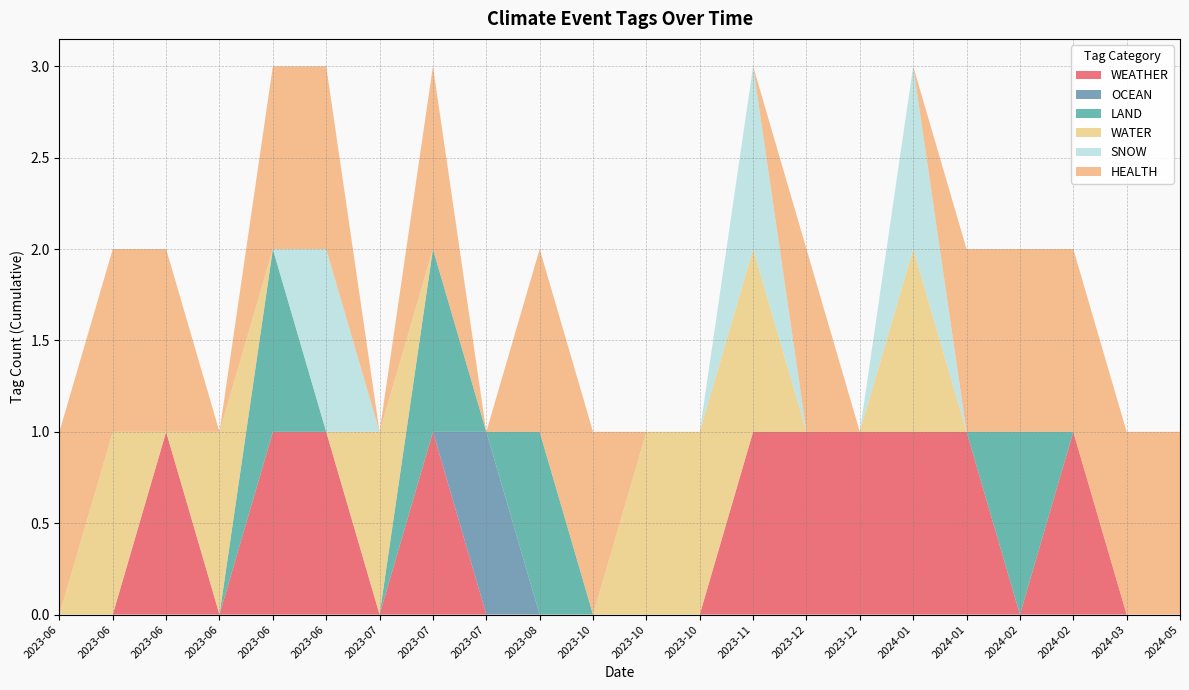

Reading left to right, list all the values displayed in this chart.

WEATHER: 2024-05-07=0	2024-03-06=0	2024-02-15=1	2024-02-01=0	2024-01-11=1	2024-01-08=1	2023-12-07=1	2023-12-04=1	2023-11-01=1	2023-10-26=0	2023-10-26=0	2023-10-02=0	2023-08-28=0	2023-07-20=0	2023-07-16=1	2023-07-07=0	2023-06-29=1	2023-06-23=1	2023-06-21=0	2023-06-15=1	2023-06-07=0	2023-06-01=0
OCEAN: 2024-05-07=0	2024-03-06=0	2024-02-15=0	2024-02-01=0	2024-01-11=0	2024-01-08=0	2023-12-07=0	2023-12-04=0	2023-11-01=0	2023-10-26=0	2023-10-26=0	2023-10-02=0	2023-08-28=0	2023-07-20=1	2023-07-16=0	2023-07-07=0	2023-06-29=0	2023-06-23=0	2023-06-21=0	2023-06-15=0	2023-06-07=0	2023-06-01=0
LAND: 2024-05-07=0	2024-03-06=0	2024-02-15=0	2024-02-01=1	2024-01-11=0	2024-01-08=0	2023-12-07=0	2023-12-04=0	2023-11-01=0	2023-10-26=0	2023-10-26=0	2023-10-02=0	2023-08-28=1	2023-07-20=0	2023-07-16=1	2023-07-07=0	2023-06-29=0	2023-06-23=1	2023-06-21=0	2023-06-15=0	2023-06-07=0	2023-06-01=0
WATER: 2024-05-07=0	2024-03-06=0	2024-02-15=0	2024-02-01=0	2024-01-11=0	2024-01-08=1	2023-12-07=0	2023-12-04=0	2023-11-01=1	2023-10-26=1	2023-10-26=1	2023-10-02=0	2023-08-28=0	2023-07-20=0	2023-07-16=0	2023-07-07=1	2023-06-29=0	2023-06-23=0	2023-06-21=1	2023-06-15=0	2023-06-07=1	2023-06-01=0
SNOW: 2024-05-07=0	2024-03-06=0	2024-02-15=0	2024-02-01=0	2024-01-11=0	2024-01-08=1	2023-12-07=0	2023-12-04=0	2023-11-01=1	2023-10-26=0	2023-10-26=0	2023-10-02=0	2023-08-28=0	2023-07-20=0	2023-07-16=0	2023-07-07=0	2023-06-29=1	2023-06-23=0	2023-06-21=0	2023-06-15=0	2023-06-07=0	2023-06-01=0
HEALTH: 2024-05-07=1	2024-03-06=1	2024-02-15=1	2024-02-01=1	2024-01-11=1	2024-01-08=0	2023-12-07=0	2023-12-04=1	2023-11-01=0	2023-10-26=0	2023-10-26=0	2023-10-02=1	2023-08-28=1	2023-07-20=0	2023-07-16=1	2023-07-07=0	2023-06-29=1	2023-06-23=1	2023-06-21=0	2023-06-15=1	2023-06-07=1	2023-06-01=1